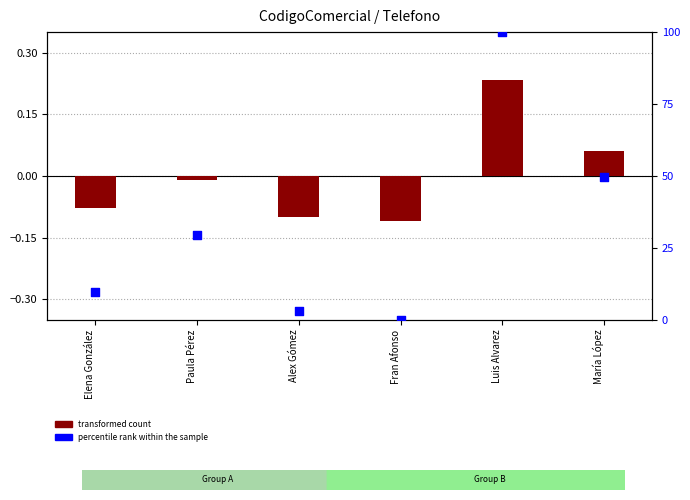

Which series contains the lowest Y value?

transformed count